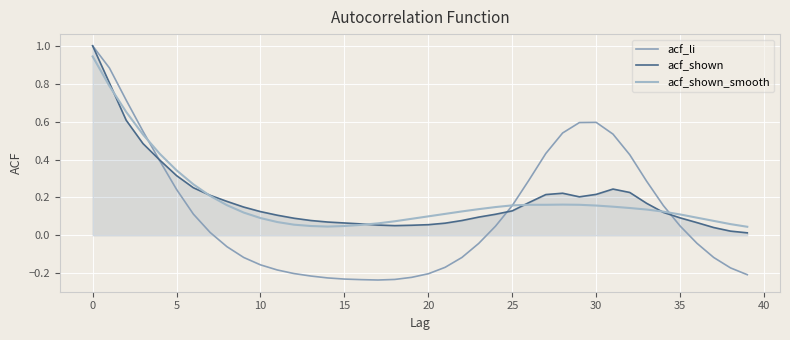

Reading left to right, transcribe all the data shown in this chart.

acf_li: 1.0	0.9	0.7	0.5	0.4	0.2	0.1	0.0	-0.1	-0.1	-0.2	-0.2	-0.2	-0.2	-0.2	-0.2	-0.2	-0.2	-0.2	-0.2	-0.2	-0.2	-0.1	-0.0	0.0	0.2	0.3	0.4	0.5	0.6	0.6	0.5	0.4	0.3	0.2	0.0	-0.0	-0.1	-0.2	-0.2
acf_shown: 1.0	0.8	0.6	0.5	0.4	0.3	0.3	0.2	0.2	0.1	0.1	0.1	0.1	0.1	0.1	0.1	0.1	0.1	0.1	0.1	0.1	0.1	0.1	0.1	0.1	0.1	0.2	0.2	0.2	0.2	0.2	0.2	0.2	0.2	0.1	0.1	0.1	0.0	0.0	0.0
acf_shown_smooth: 0.9	0.8	0.7	0.5	0.4	0.3	0.3	0.2	0.2	0.1	0.1	0.1	0.1	0.0	0.0	0.0	0.1	0.1	0.1	0.1	0.1	0.1	0.1	0.1	0.1	0.2	0.2	0.2	0.2	0.2	0.2	0.2	0.1	0.1	0.1	0.1	0.1	0.1	0.1	0.0